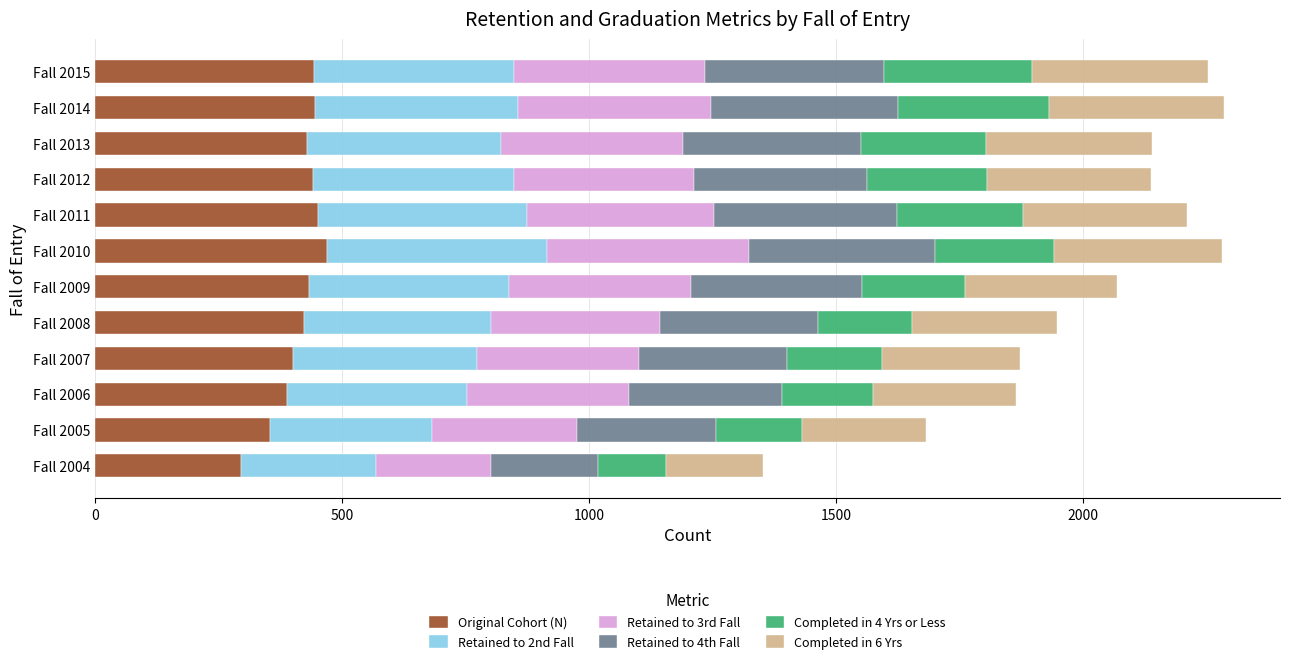

What is the average value of the Original Cohort (N) series?

415